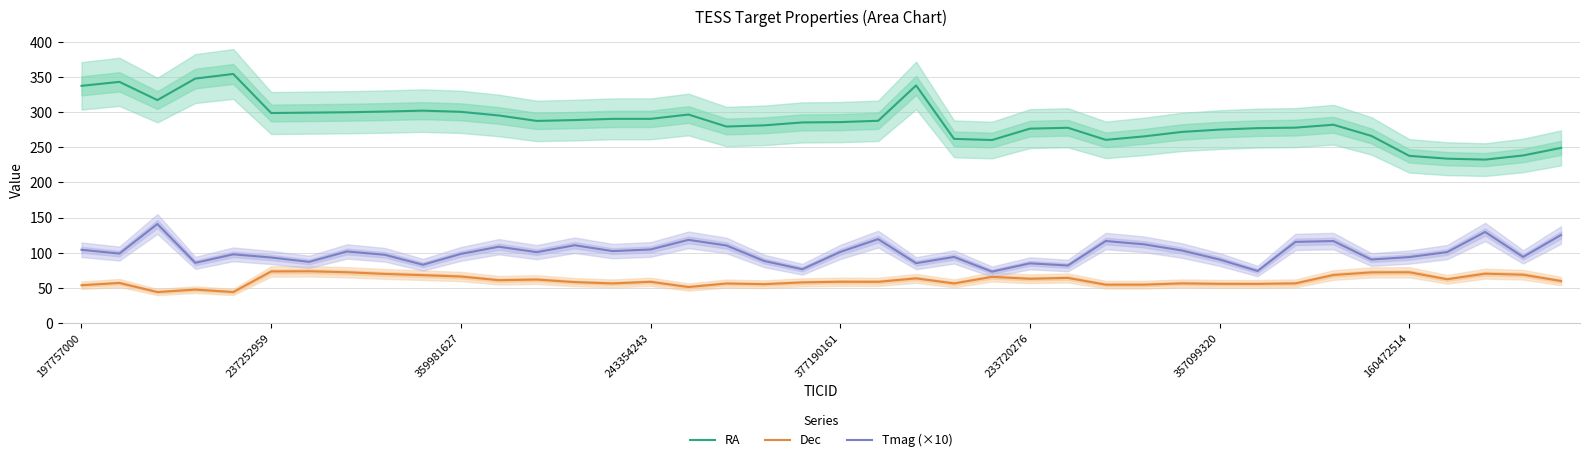

True or false: Tmag (×10) and RA intersect in this chart.

False